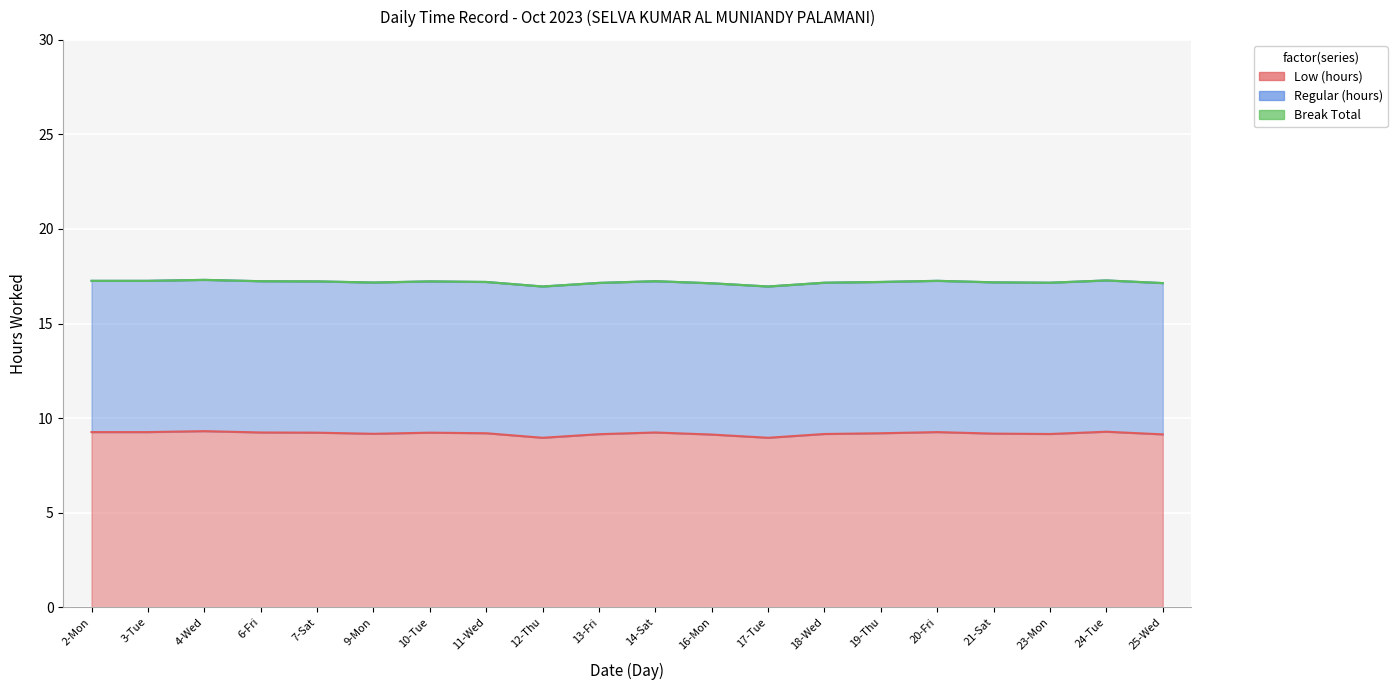

Count the number of categories in the chart.

20